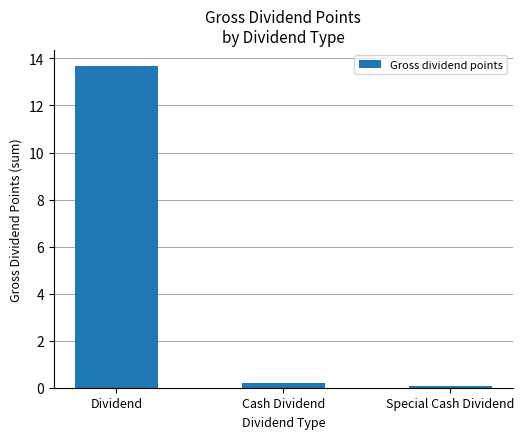

List the labels in order of value, largest first.

Dividend, Cash Dividend, Special Cash Dividend